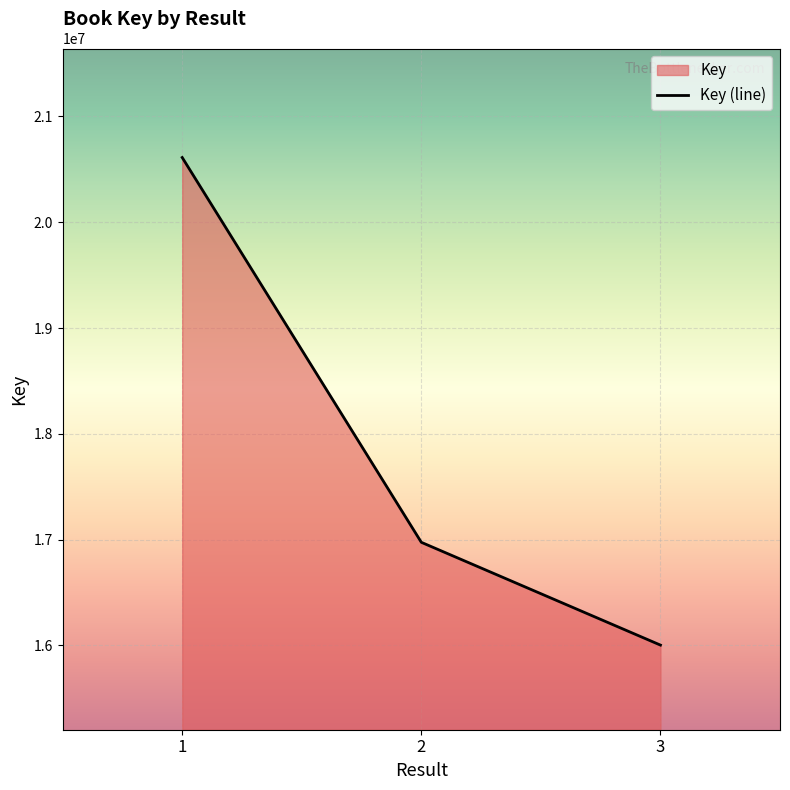

What is the difference between the maximum and second lowest values?

3637940